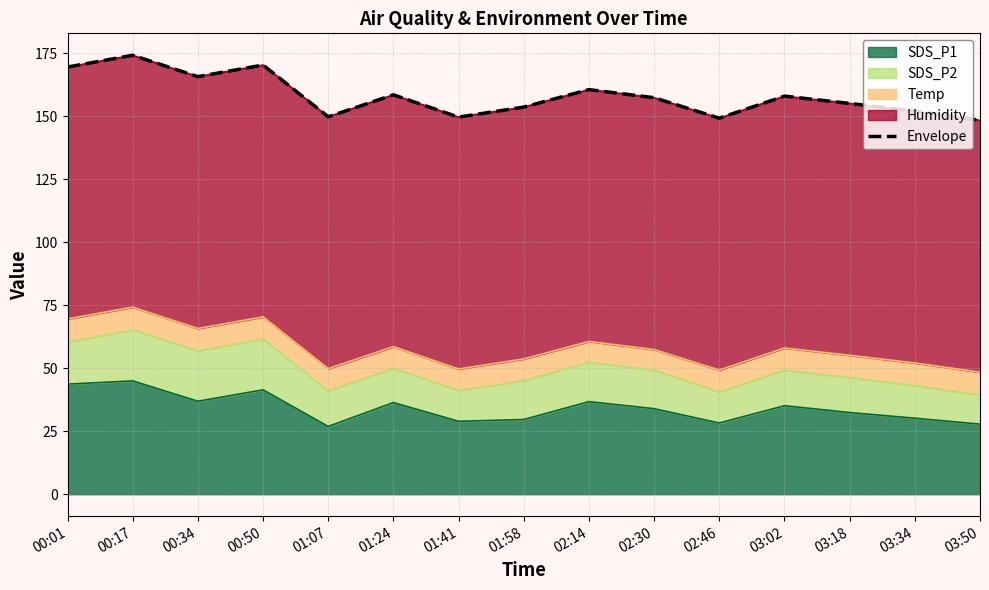

List the labels in order of value, largest first.

00:17, 00:50, 00:01, 00:34, 02:14, 01:24, 03:02, 02:30, 03:18, 01:58, 03:34, 01:07, 01:41, 02:46, 03:50